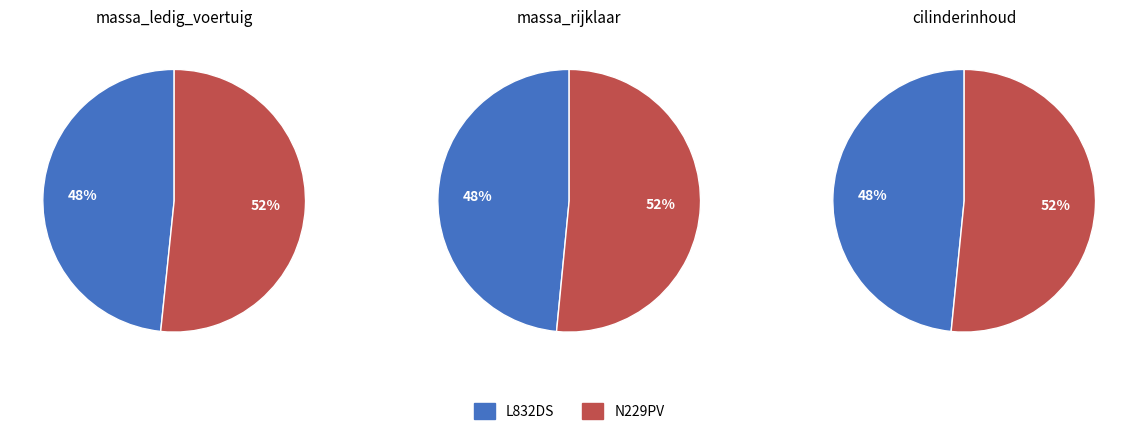

What is the largest slice in the pie chart?

N229PV